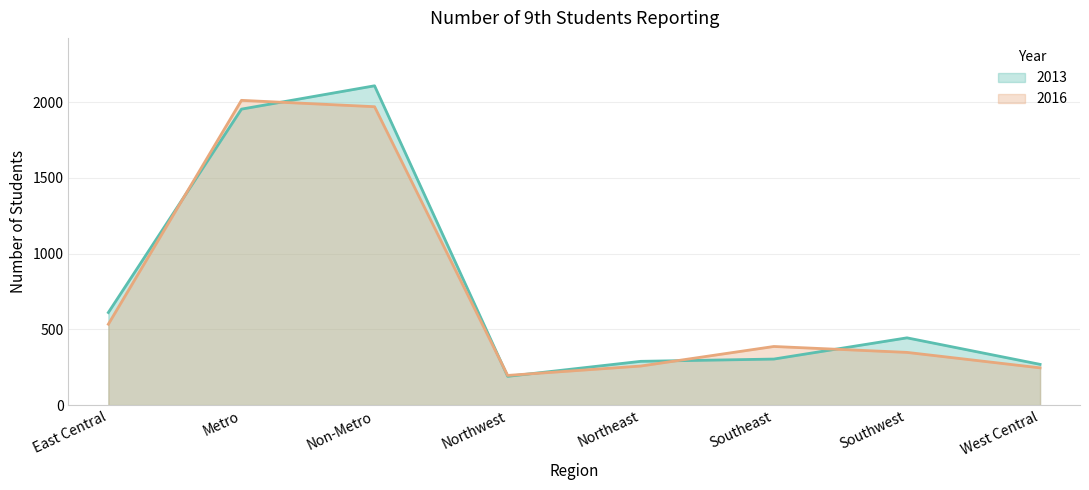

What is the difference between the second highest and minimum values in the 2016 series?

1773